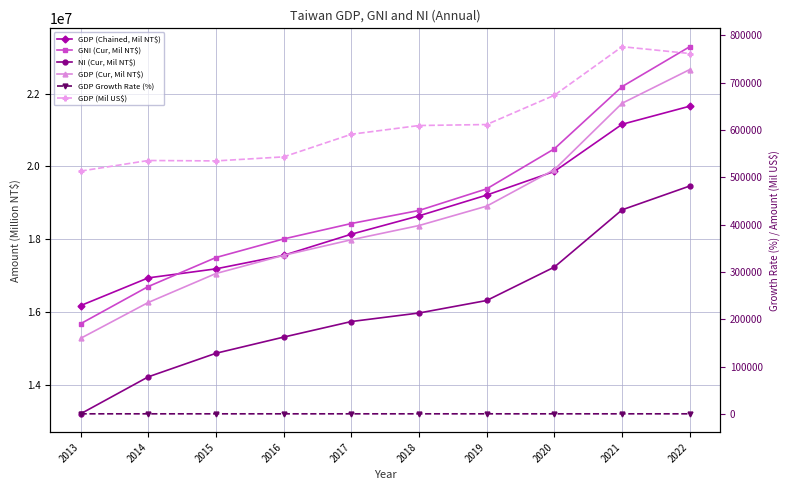

At which category does the chart reach its peak across all series?

2022